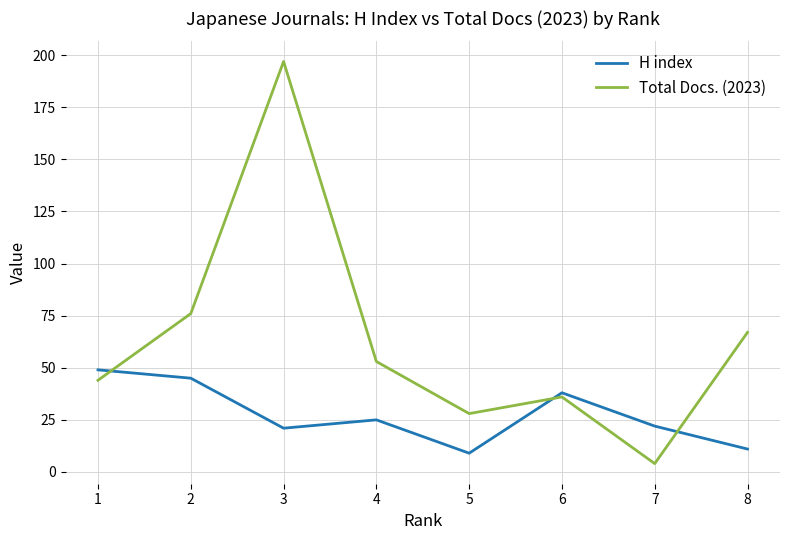

What is the difference between the Total Docs. (2023) values at 4 and 2?

23